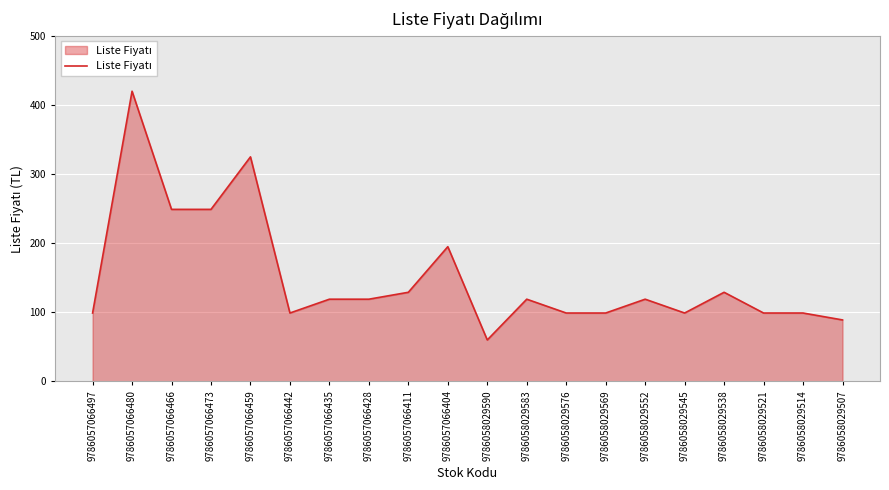

At which category does the chart reach its minimum across all series?

9786058029590